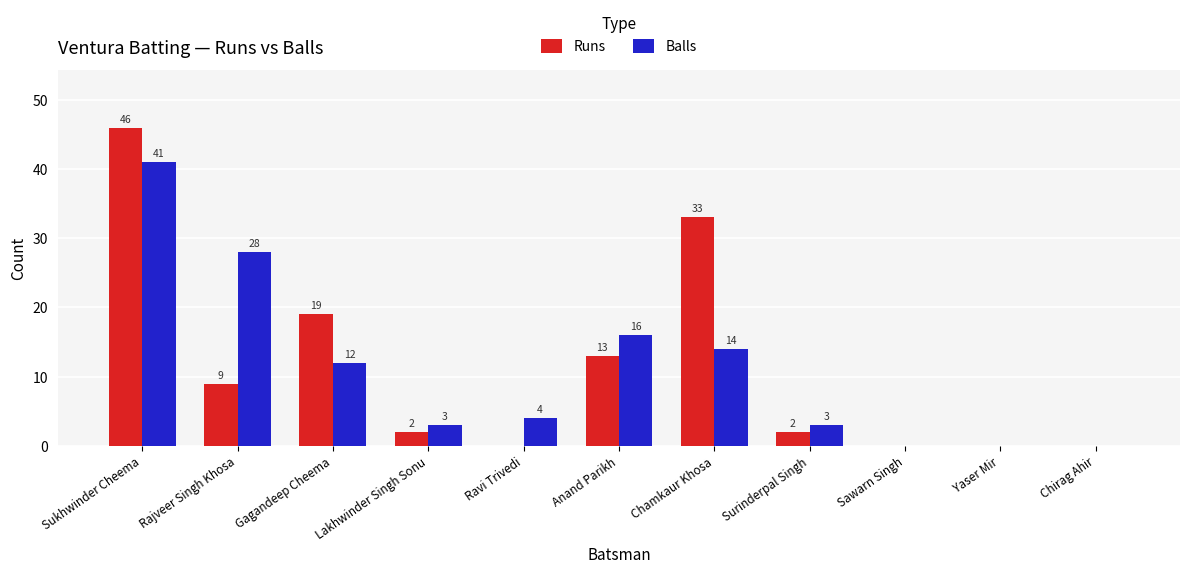

How many positive values does the Runs series have?

7